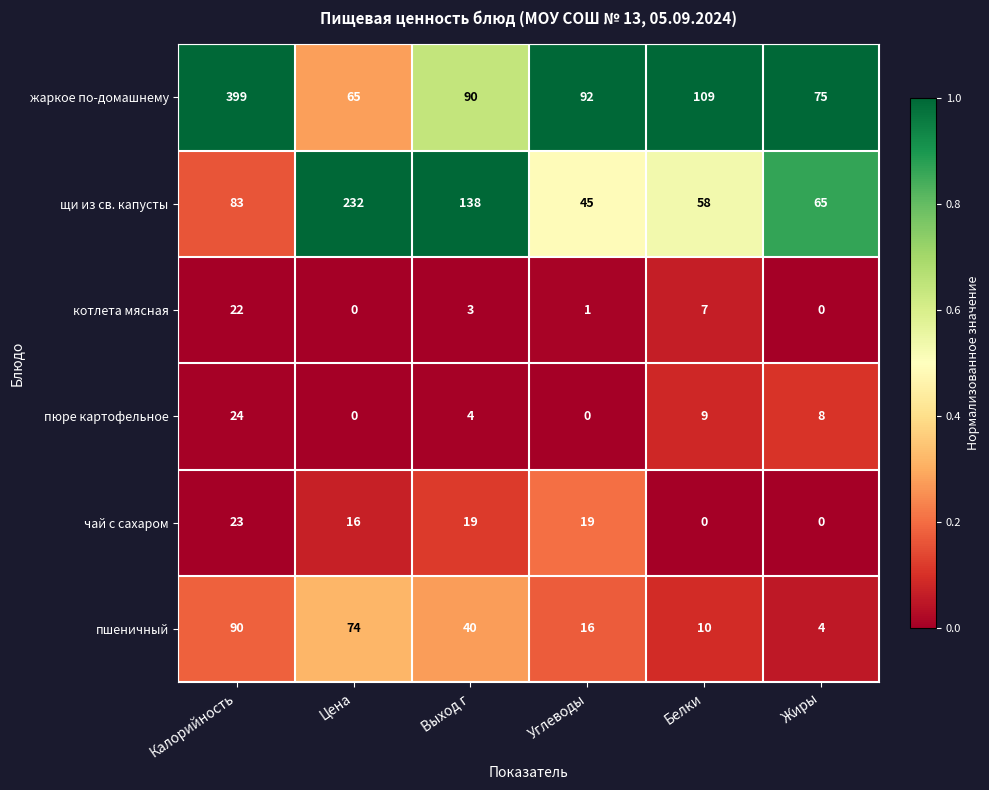

Which series has the largest total across all categories?

жаркое по-домашнему